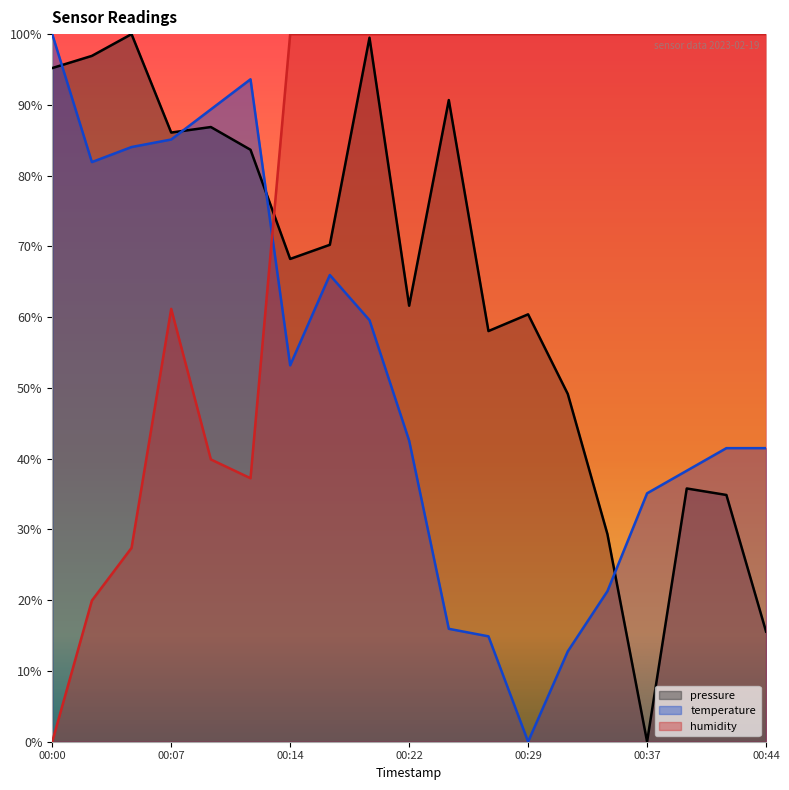

Which series has the largest range (max minus min)?

pressure